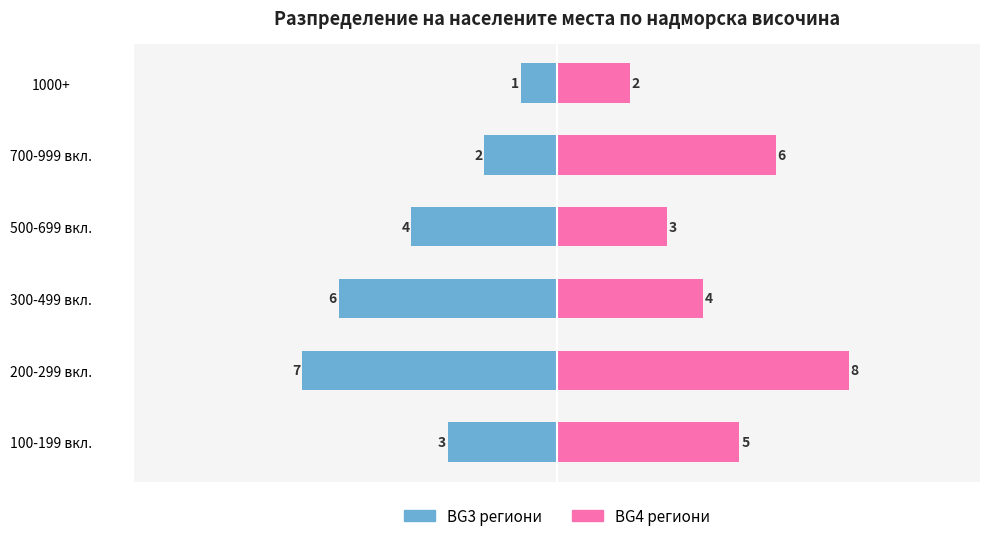

Which series changed the most between 200-299 вкл. and 700-999 вкл.?

BG3 региони